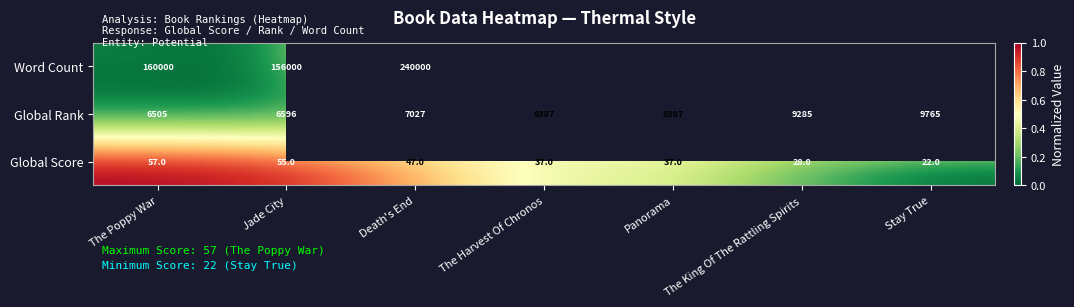

Which series changed the most between The Poppy War and Jade City?

Word Count